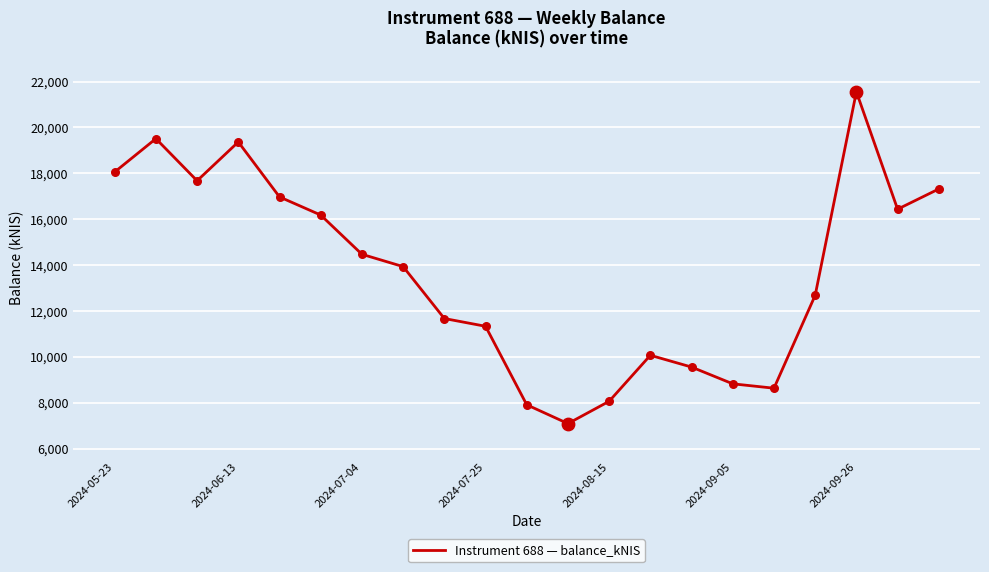

What is the greatest value displayed?

21552.8